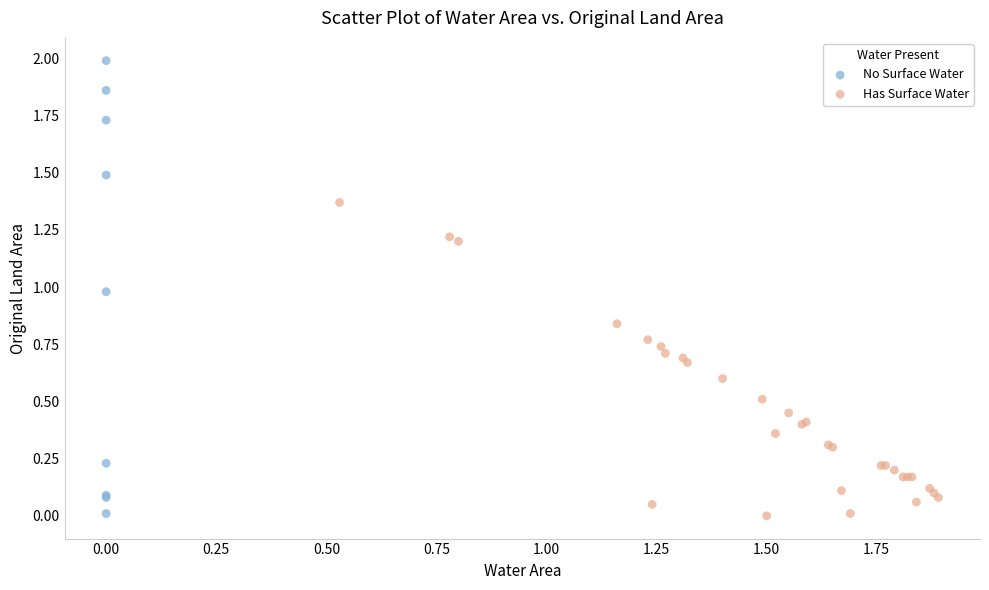

Which series has the largest Y range (max minus min)?

No Surface Water